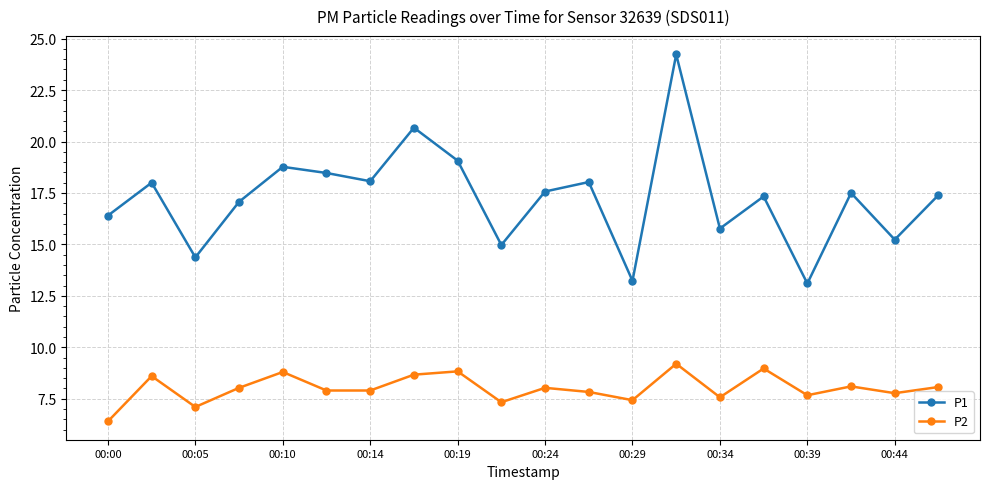

What is the value of the P1 point at the 16th from the left?

17.3